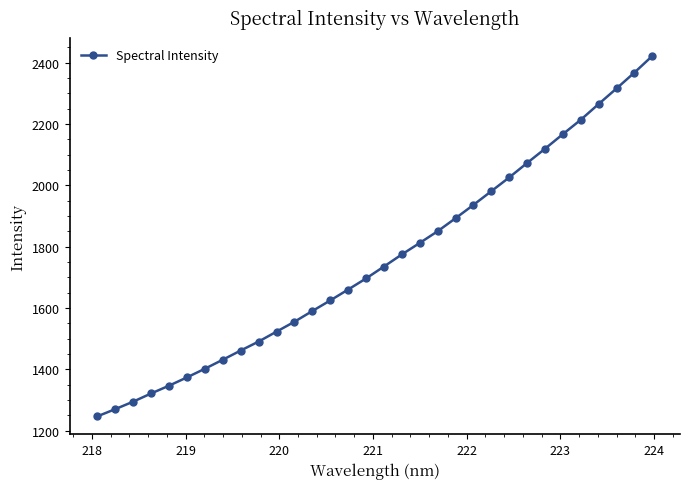

What is the value of the 26th point from the left?

2119.0